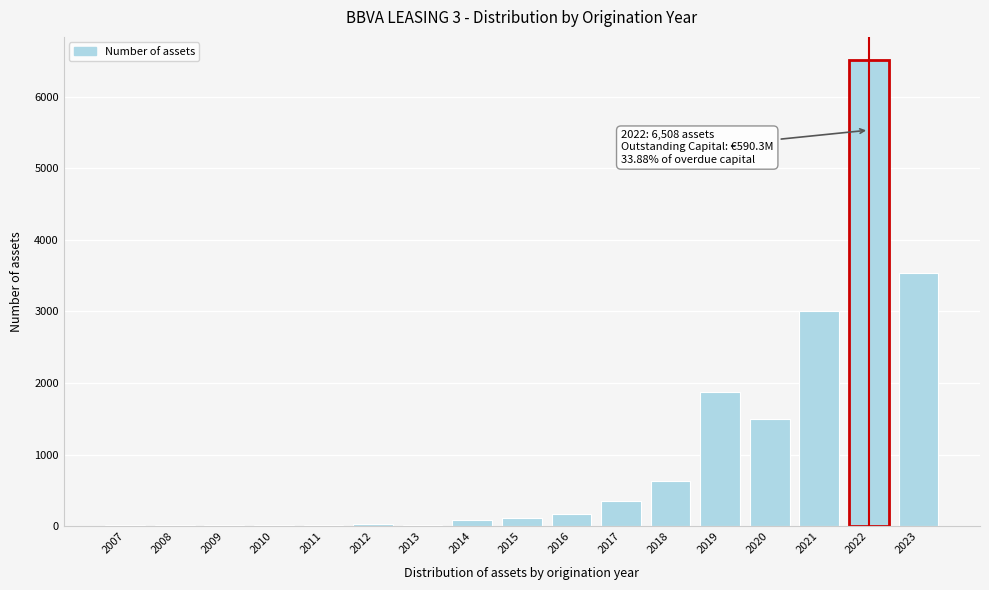

Between 2020 and 2016, which is larger?

2020